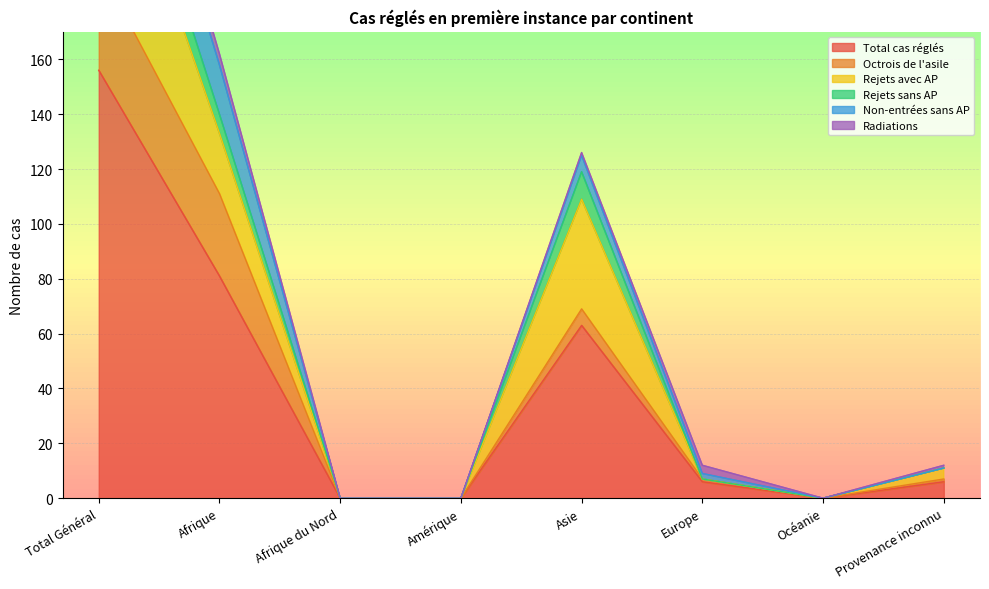

Which category has the highest value in the Total cas réglés series?

Total Général